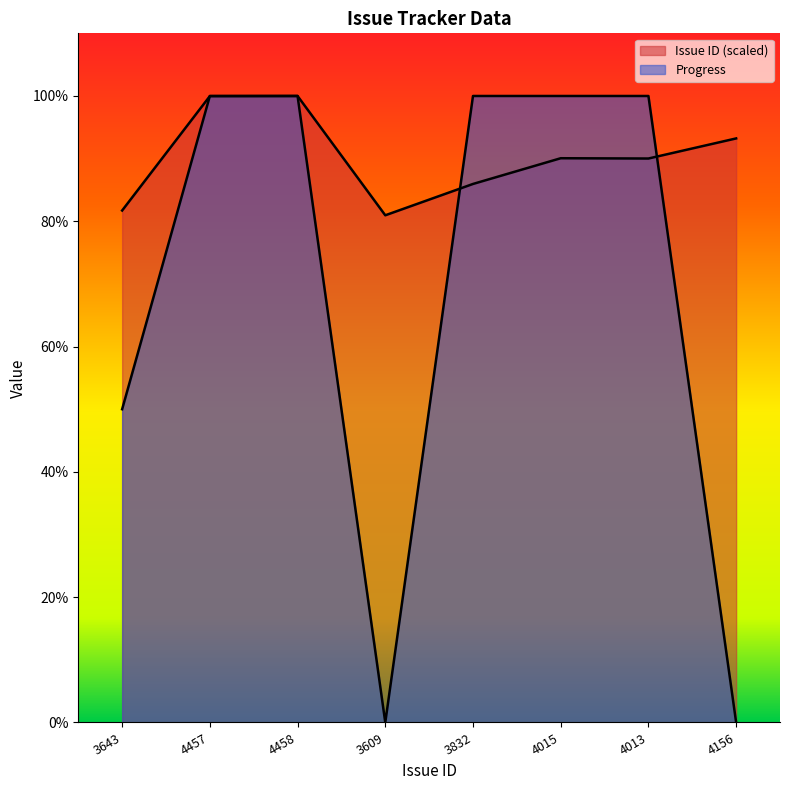

Rank the series at 4013 from lowest to highest value.

Issue ID, Progress